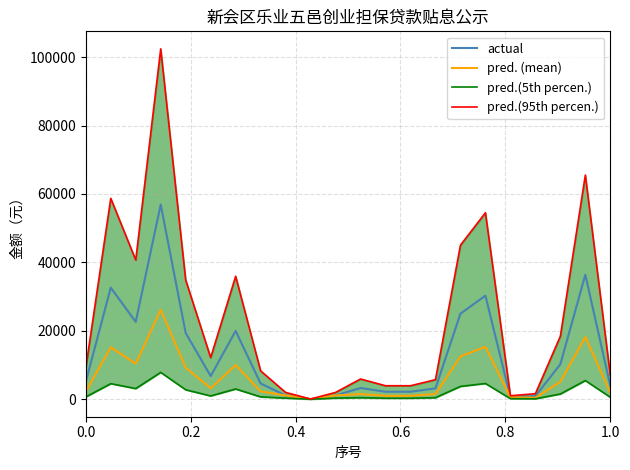

What is the difference between the maximum and minimum values in the actual series?

56862.8